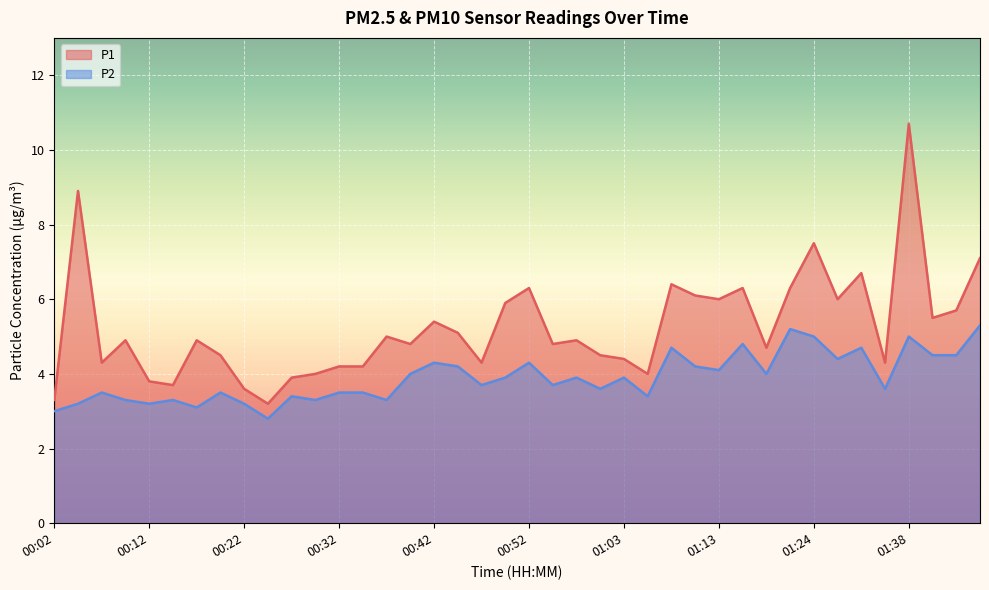

Rank the series by their average value, from lowest to highest.

P2, P1